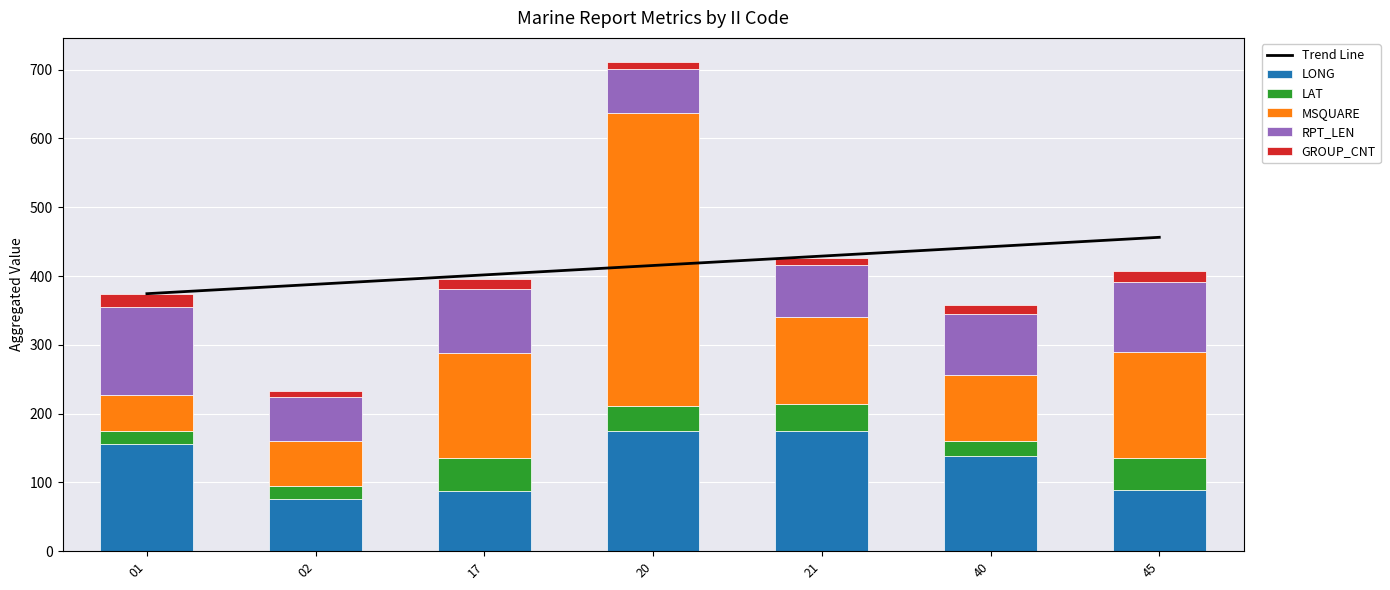

What is the difference between the LONG values at 01 and 02?

78.9